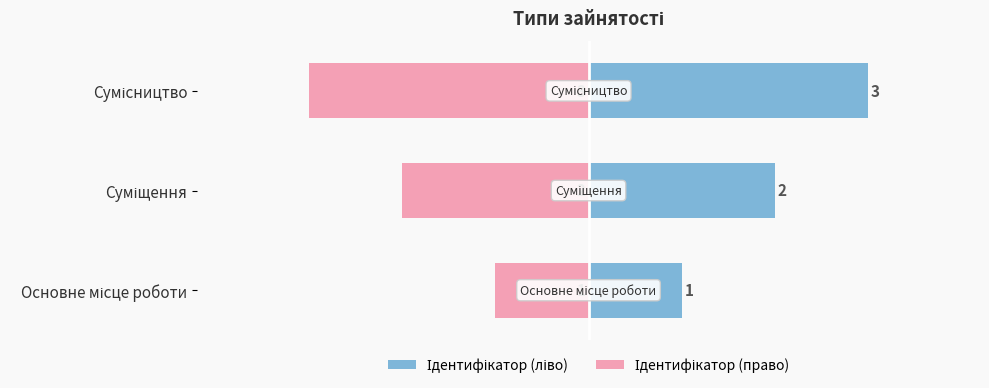

How many data points in Ідентифікатор (право) are less than -2?

1